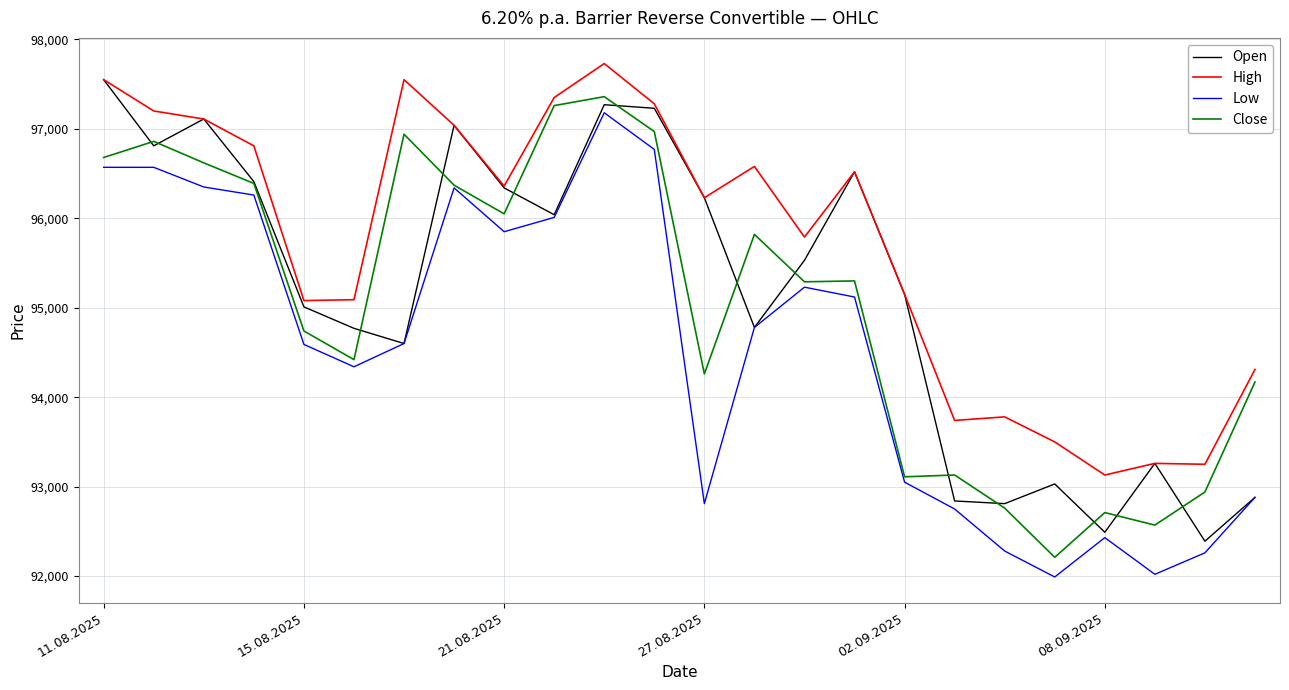

True or false: Low and High cross at least once.

False